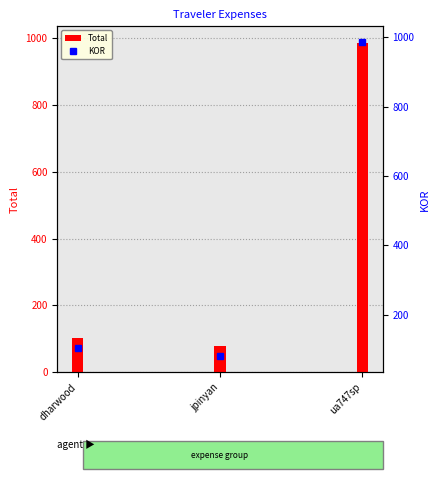

What is the value of the KOR bar at the 3rd from the left?

986.8